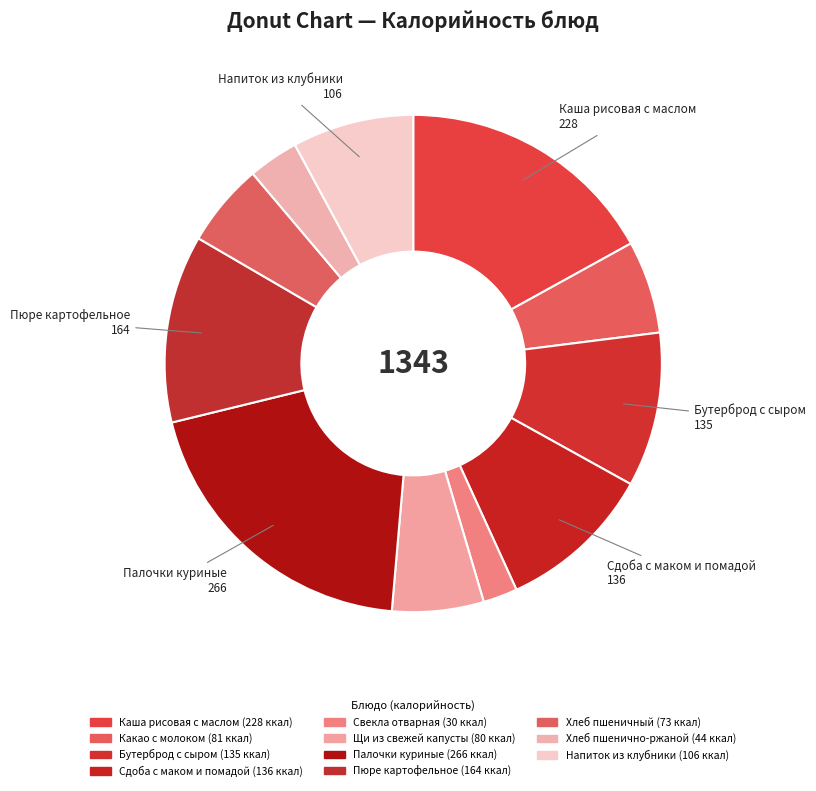

Count the number of slices in the pie.

11